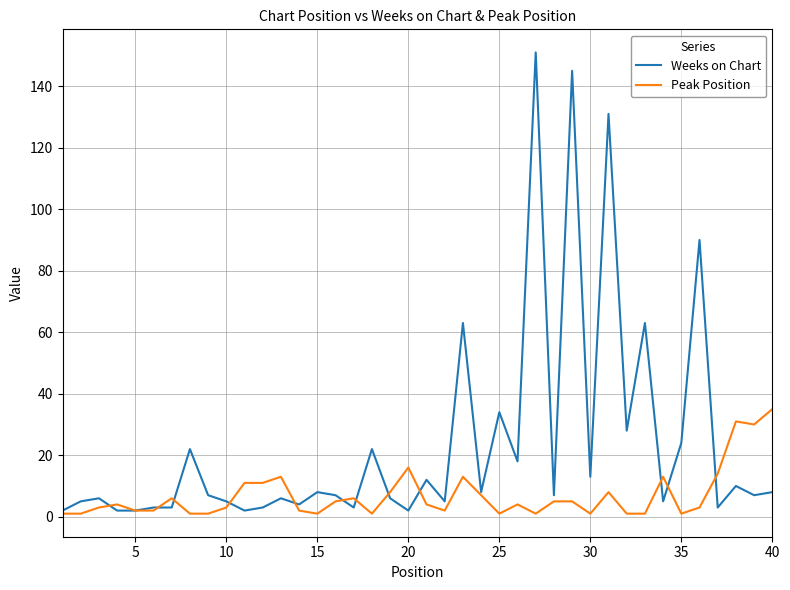

List the series in order of their overall mean, lowest first.

Peak Position, Weeks on Chart